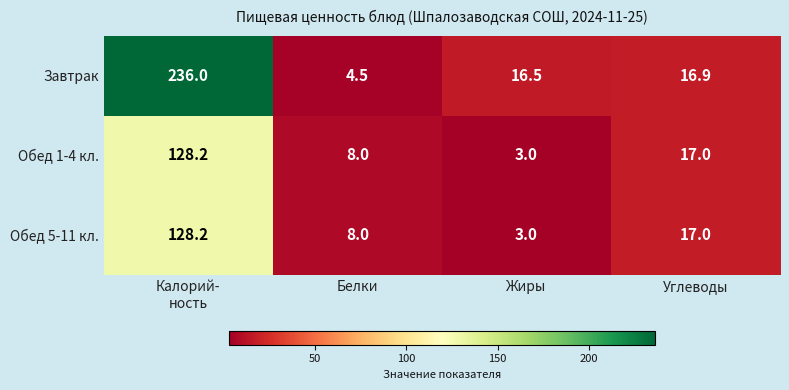

Where is Завтрак nearest to the value 120?

Углеводы